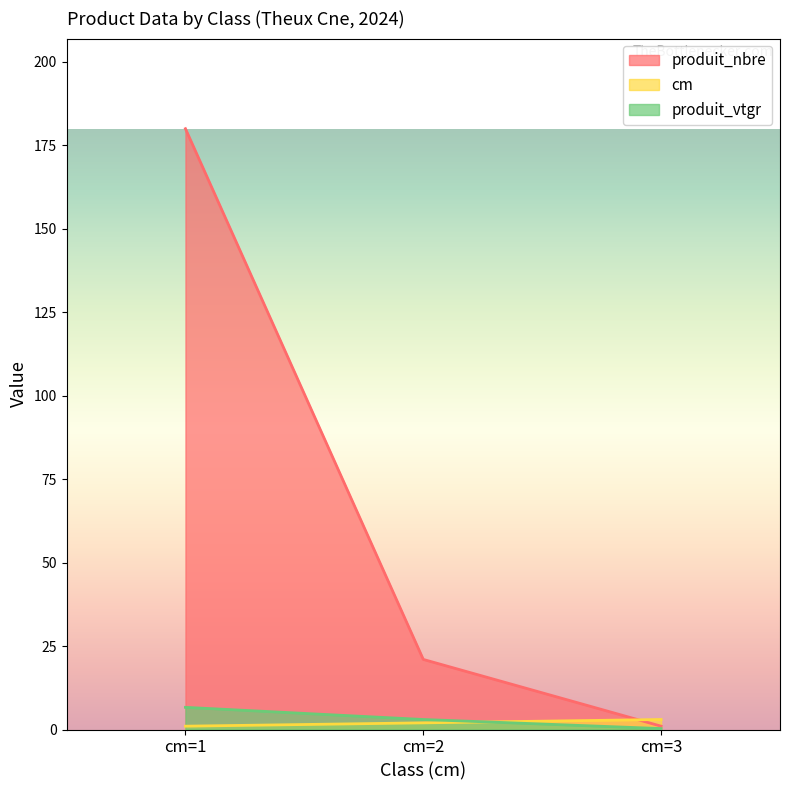

What are all the series names shown in the legend?

produit_nbre, cm, produit_vtgr